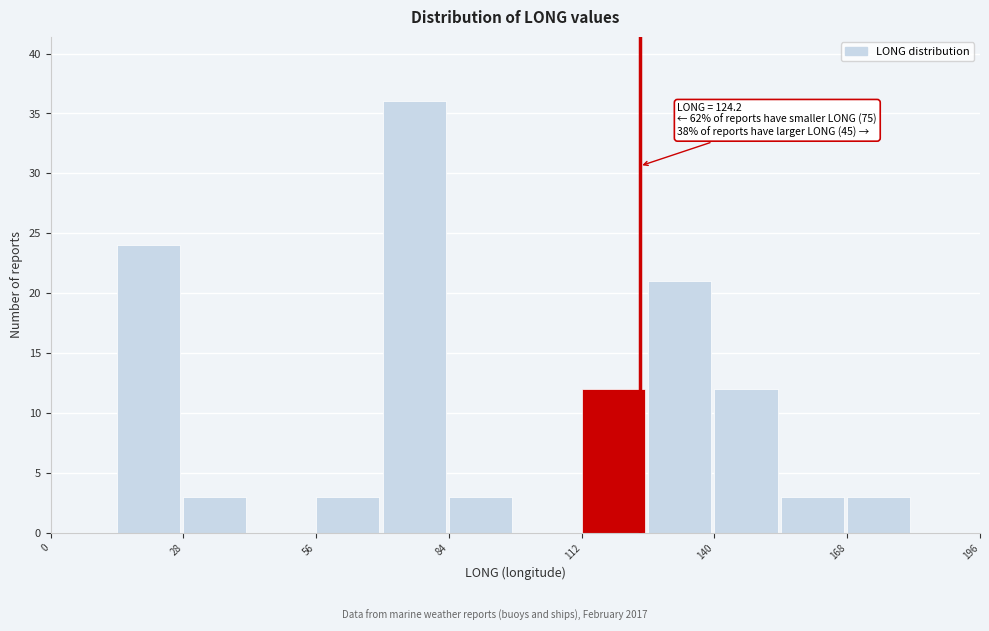

Around what value on the x-axis is the tallest bar? Give the approximate position of its centre, as read against the axis.

75